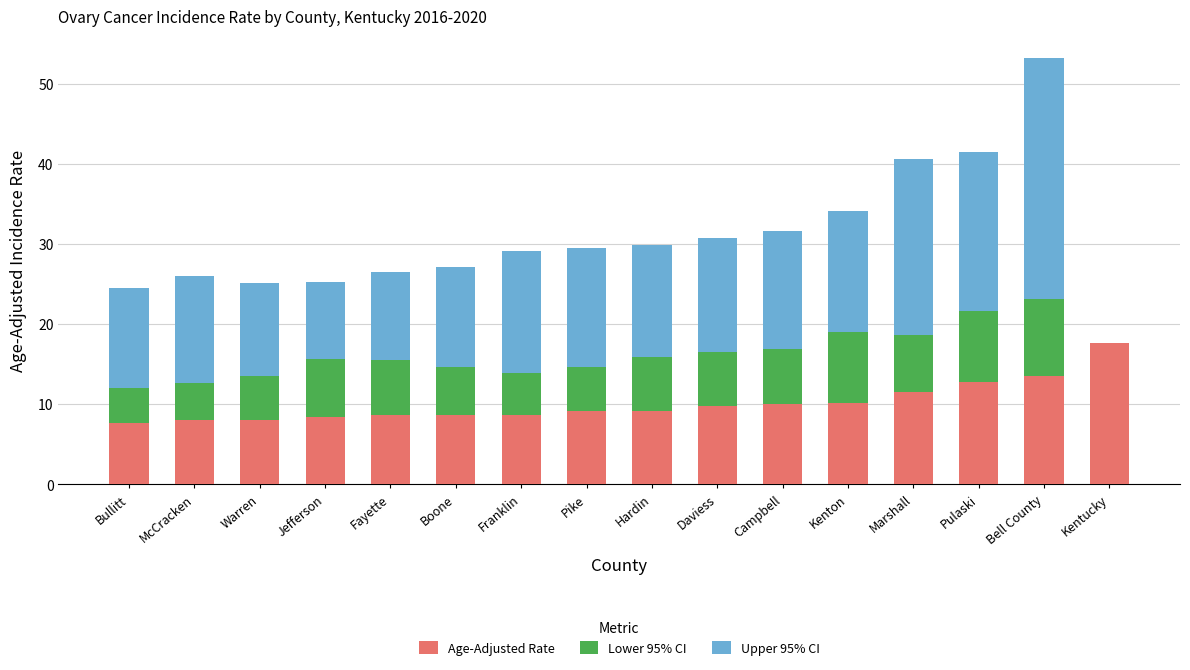

What is the total value across all series at Daviess?

30.8